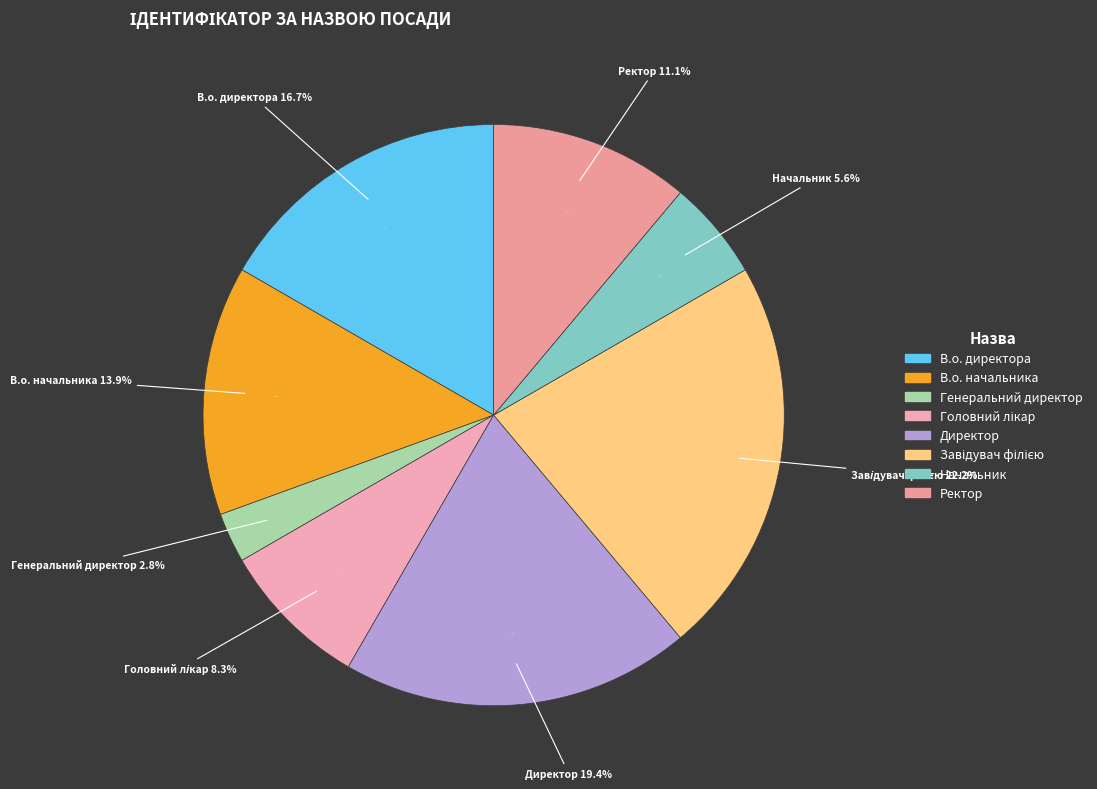

What is the total percentage of В.о. директора and Начальник?

22.2%